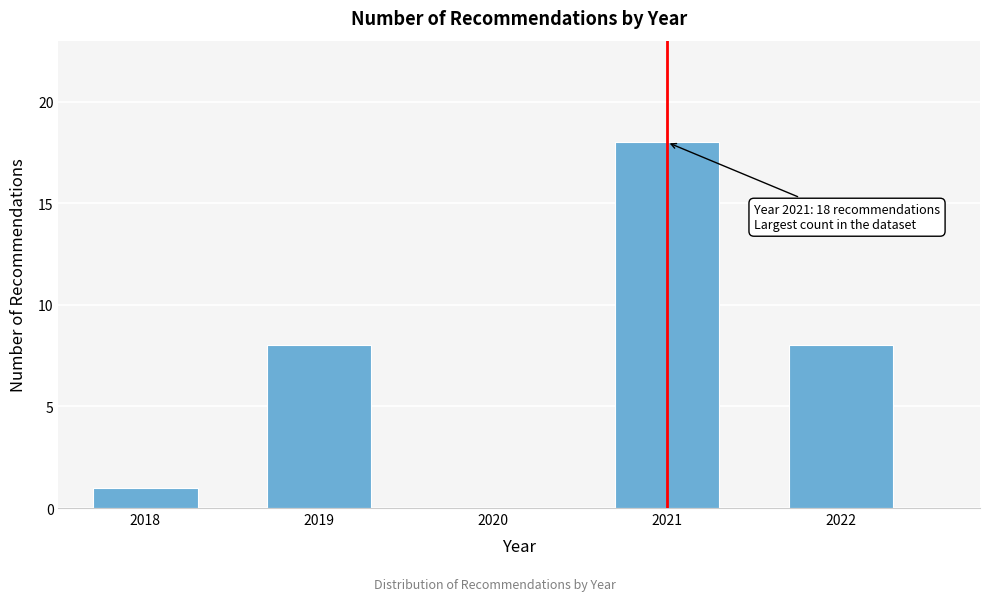

Reading left to right, transcribe all the data shown in this chart.

2018=1	2019=8	2020=0	2021=18	2022=8